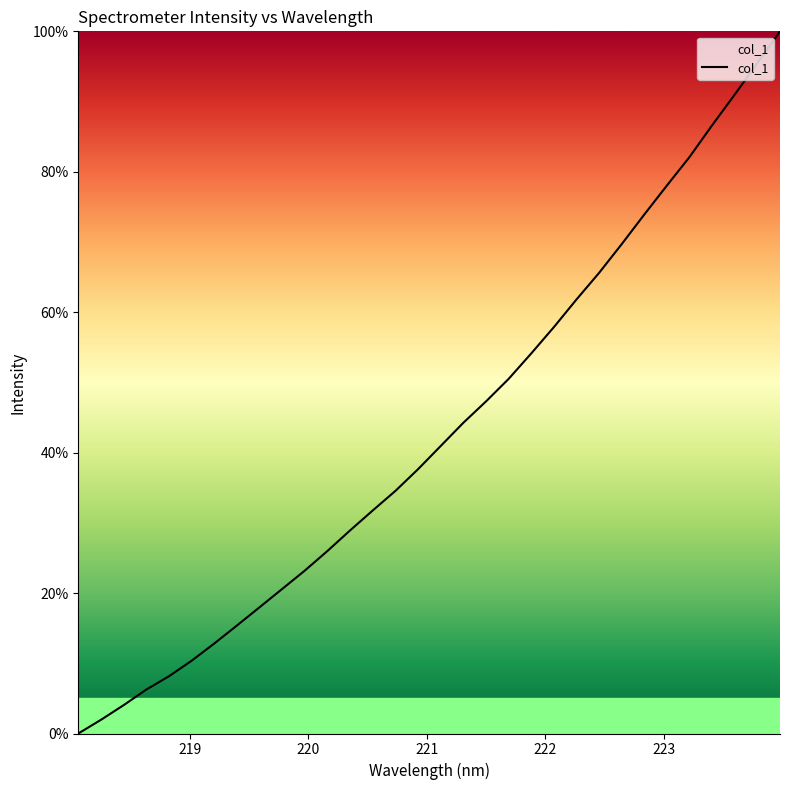

What is the maximum value shown in the chart?

100.0